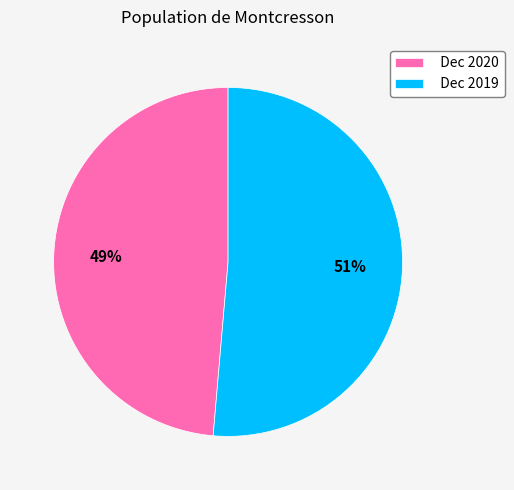

Do Dec 2019 and Dec 2020 together represent more than half of the pie?

Yes